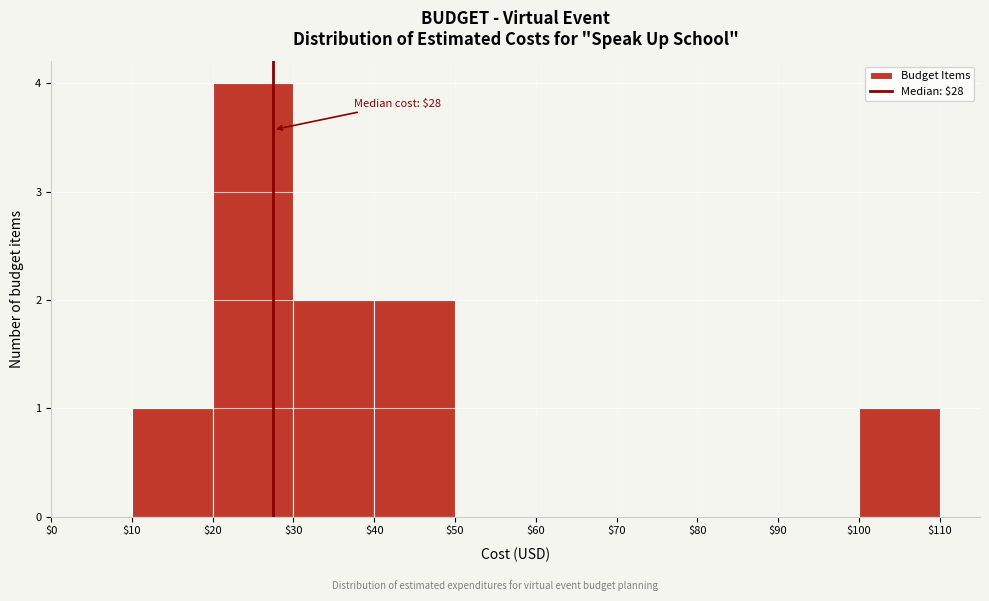

Over which range of the x-axis is the bar tallest?

$20 to $30